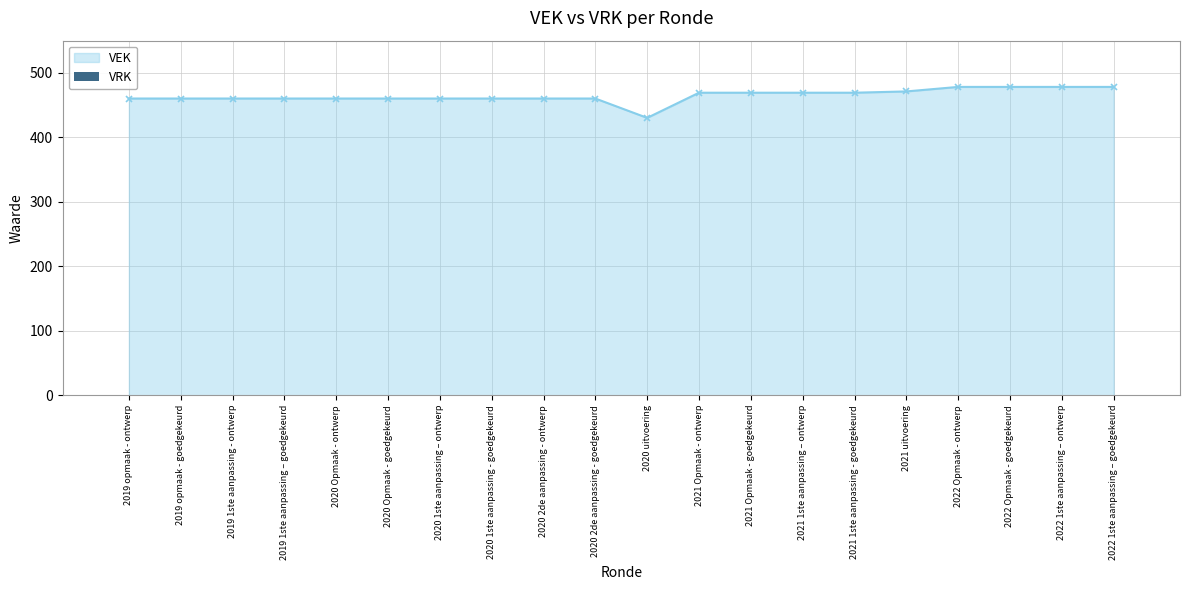

What is the label of the 7th point from the left?

2020 1ste aanpassing – ontwerp